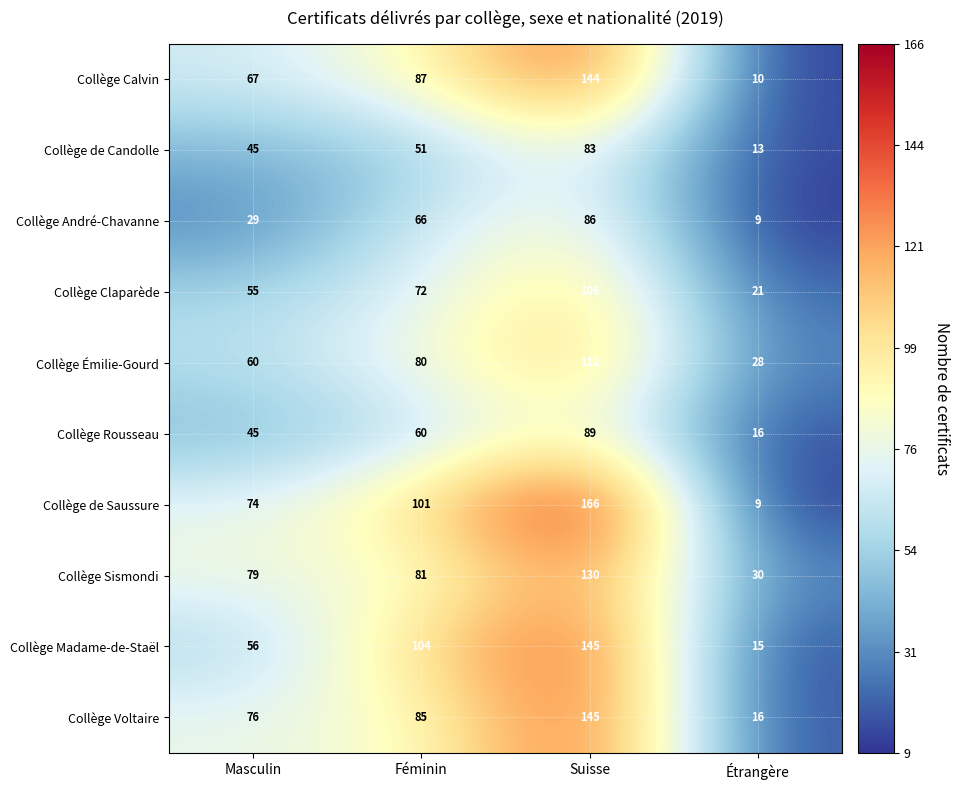

What value does the Collège Rousseau series have at Étrangère, to the nearest 5?

15